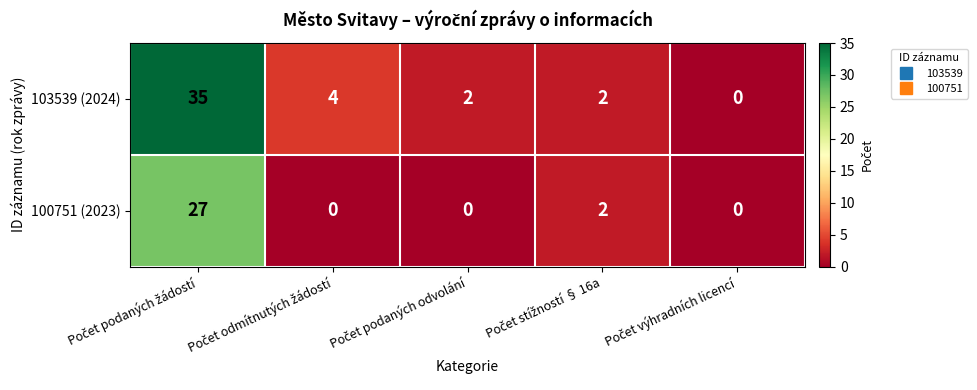

Count the number of data series in this chart.

2